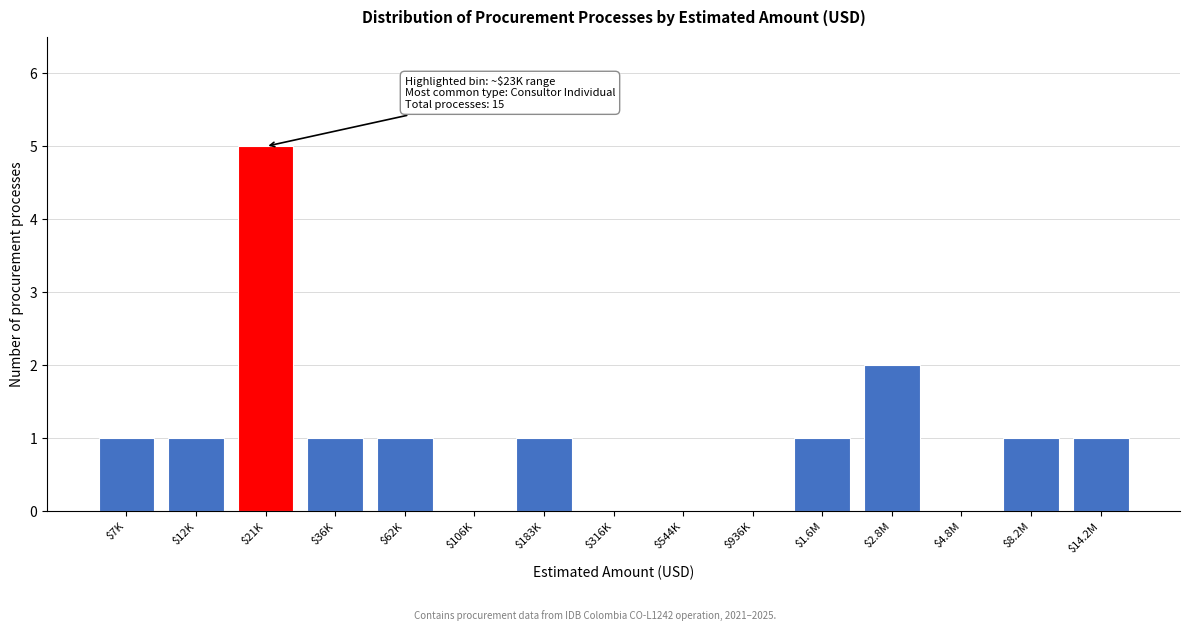

The value at $14.2M is 2. True or false?

False